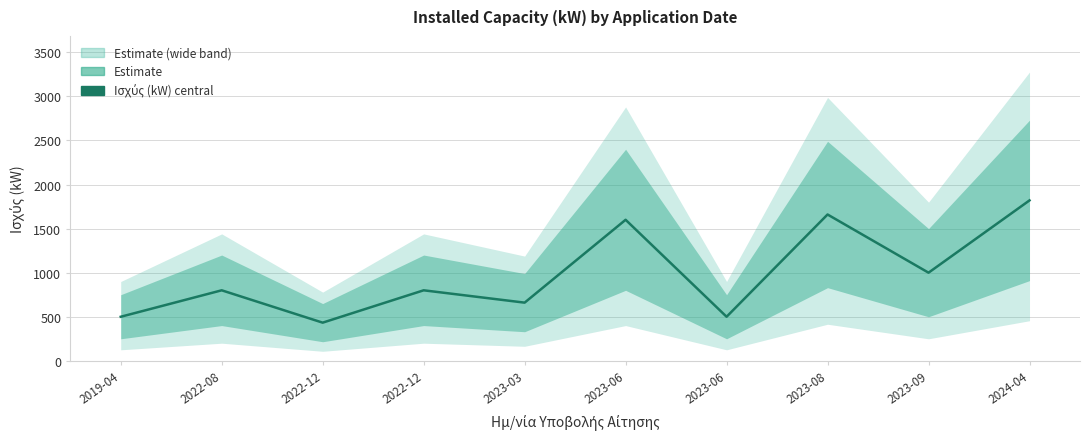

Where does the data first go above 800?

2023-06